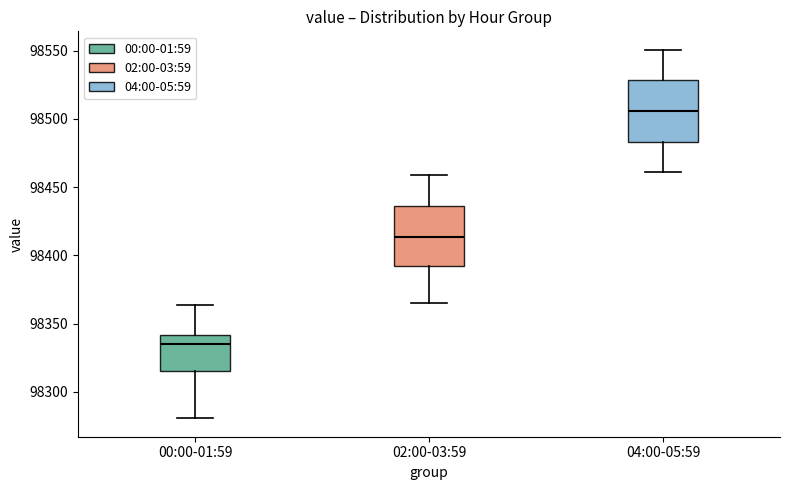

Where does the lower whisker of the box for 02:00-03:59 end on the y-axis? The values are not printed on the chart, so give them approximately, as read against the axis.

98365